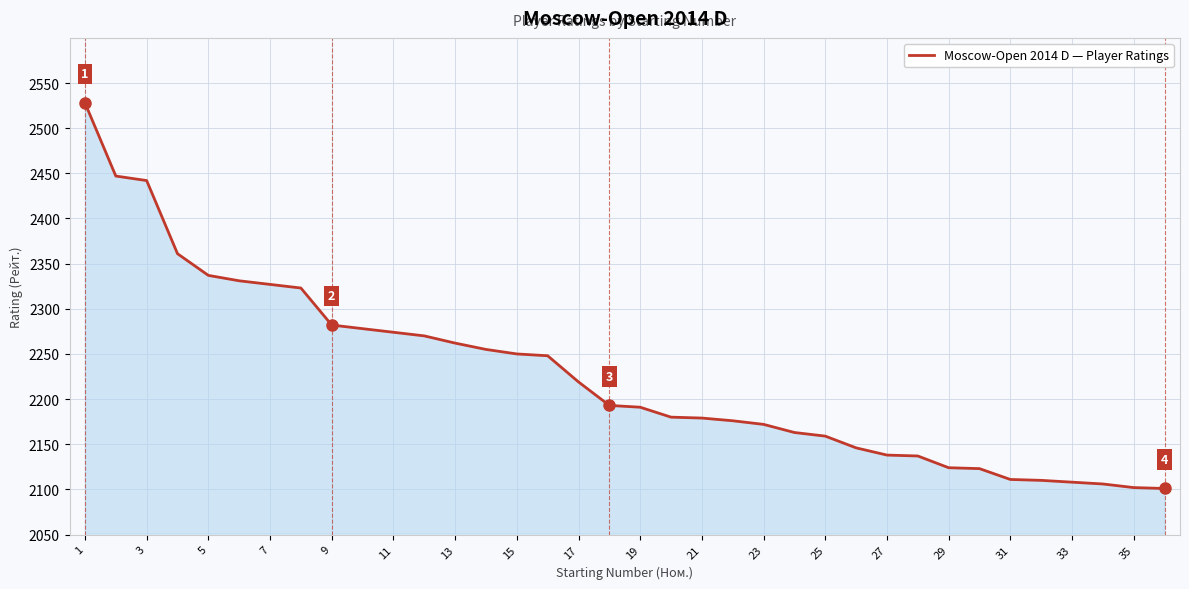

What is the minimum value shown in the chart?

2101